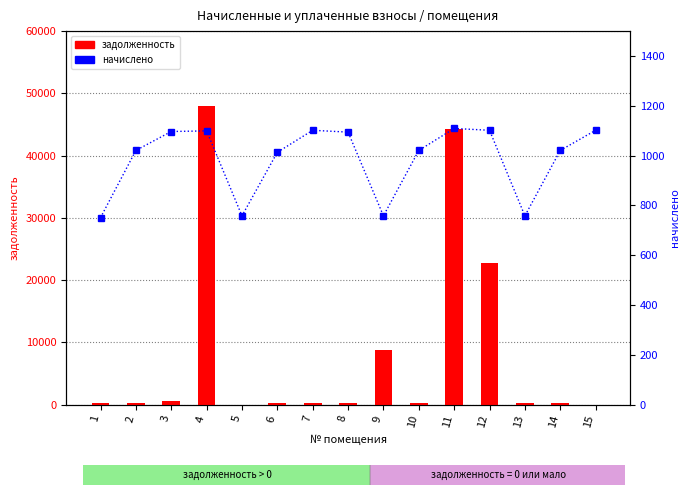

What is the difference between the начислено values at 7 and 3?

4.9